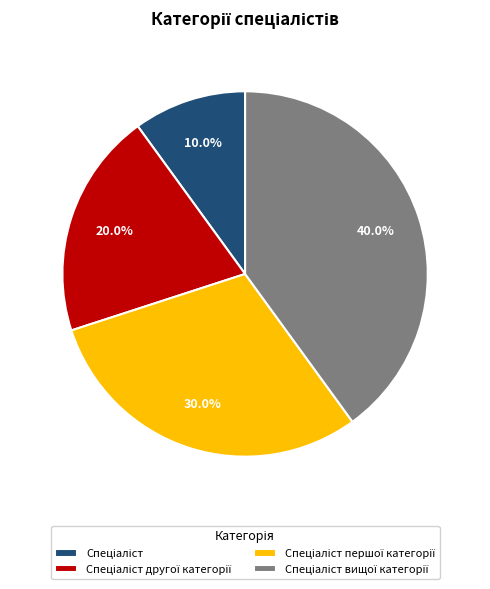

To the nearest percent, what is the difference between the largest and smallest slice percentages?

30%